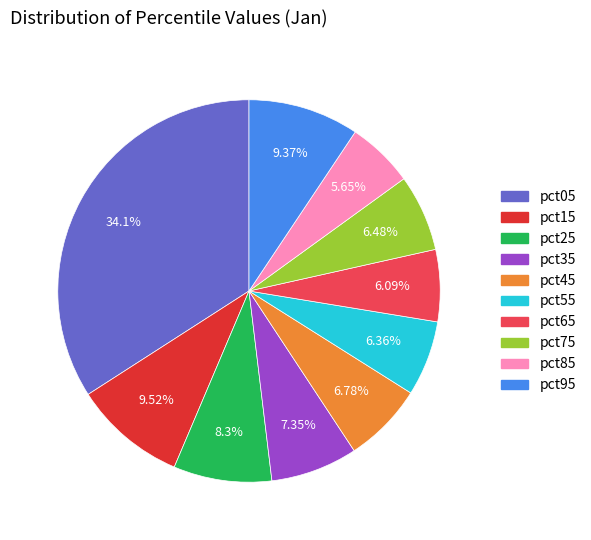

To the nearest percent, what is the difference between the largest and smallest slice percentages?

28%